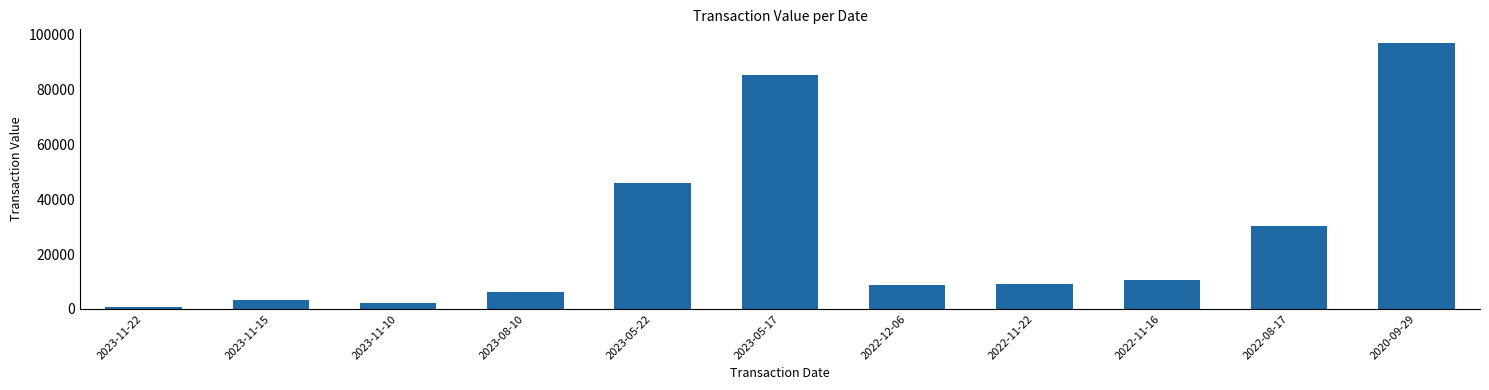

How many bars are there in total?

11